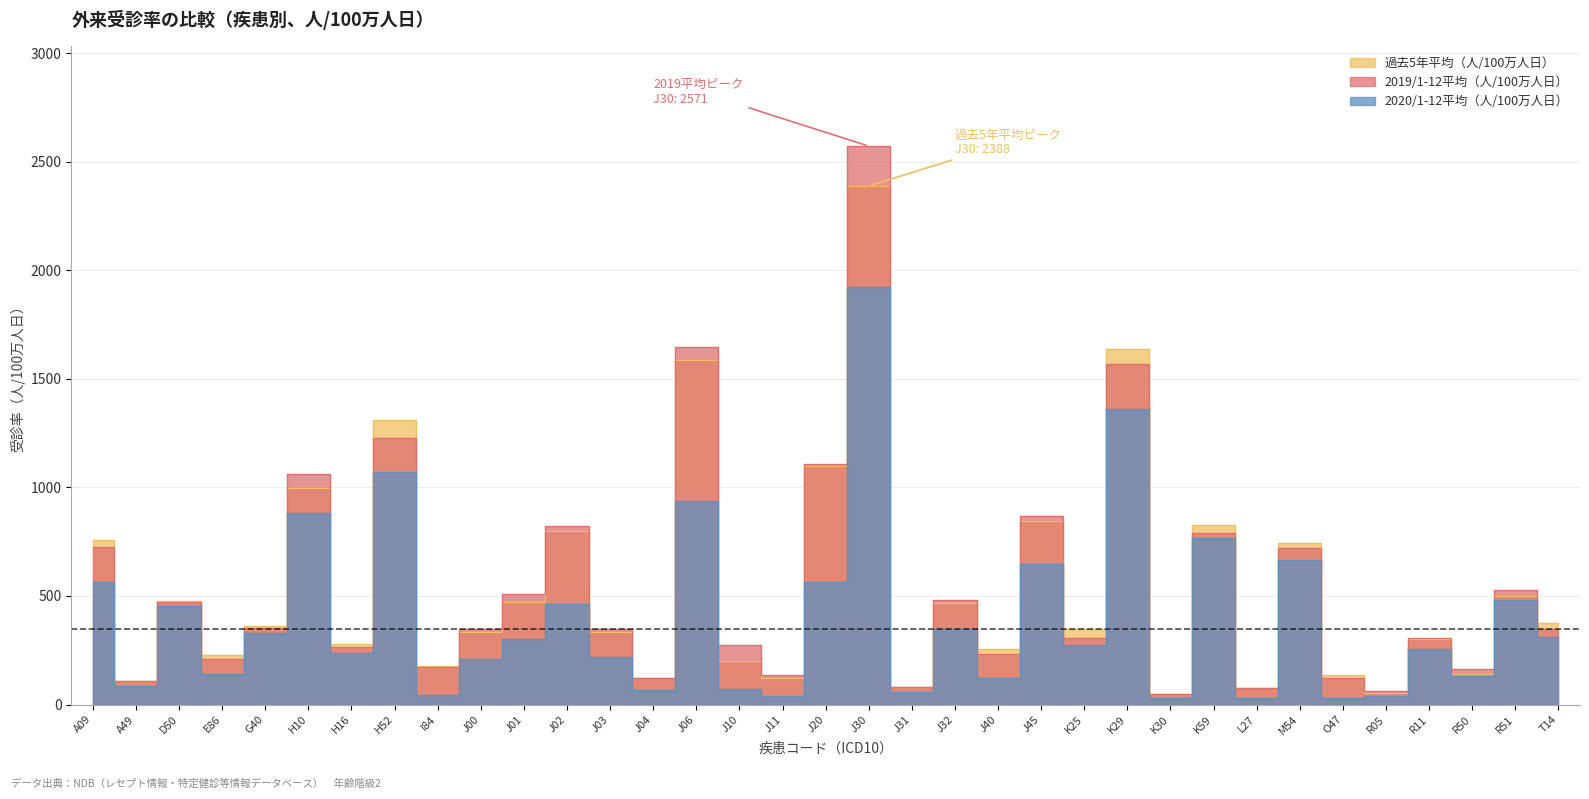

What is the sum of all 2020/1-12平均（人/100万人日） values?

14164.6